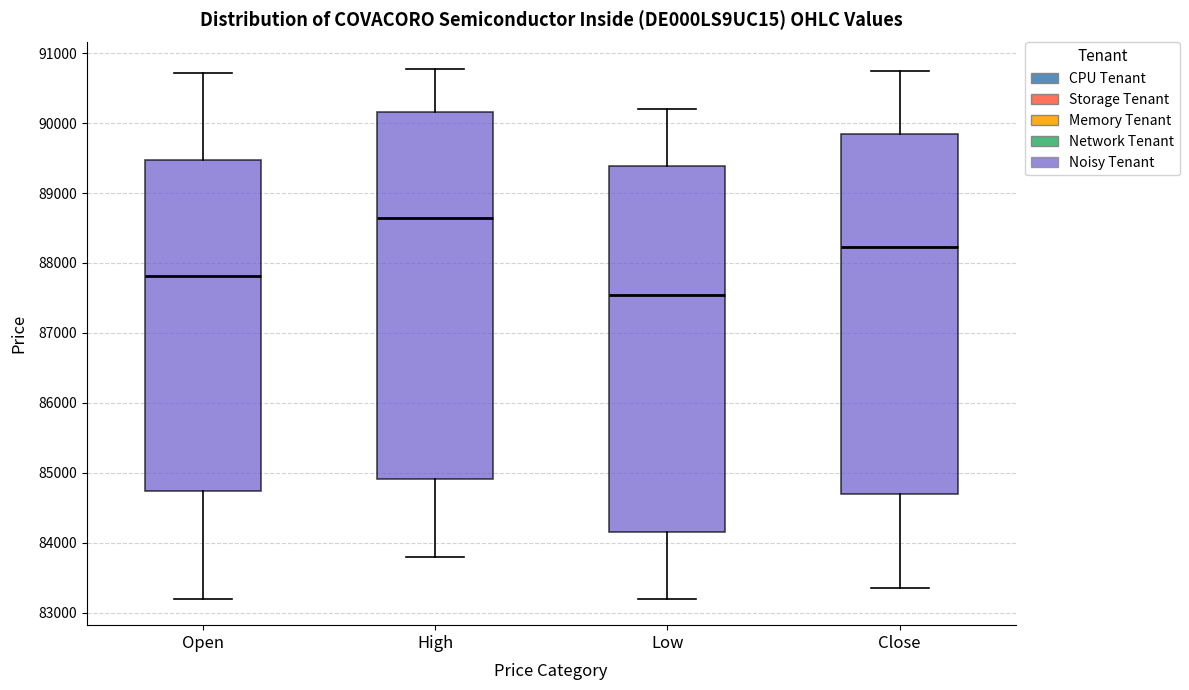

Which box's median line is the highest?

High